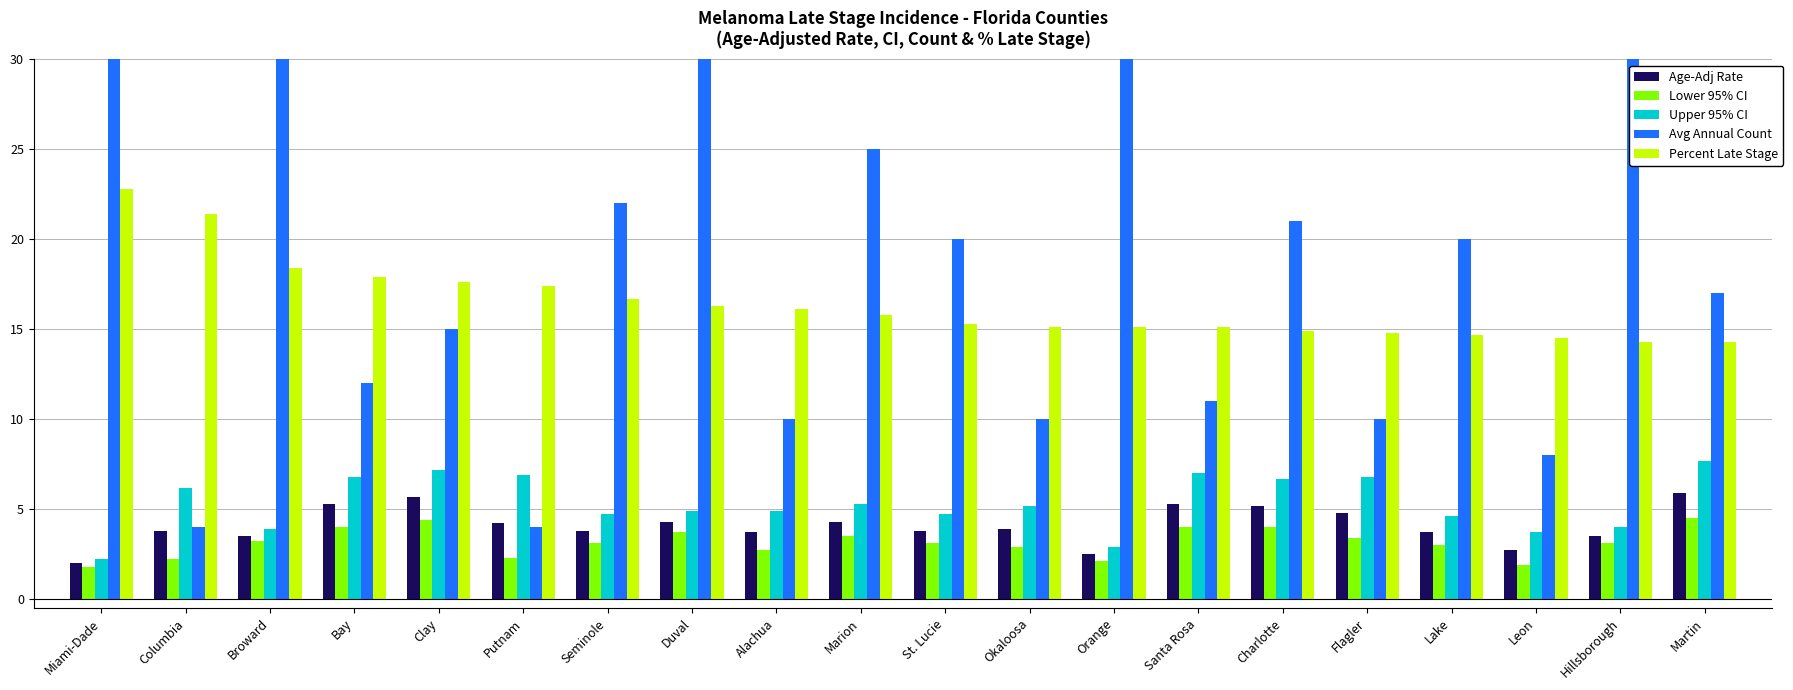

What is the difference between the maximum and second lowest values in the Upper 95% CI series?

4.8